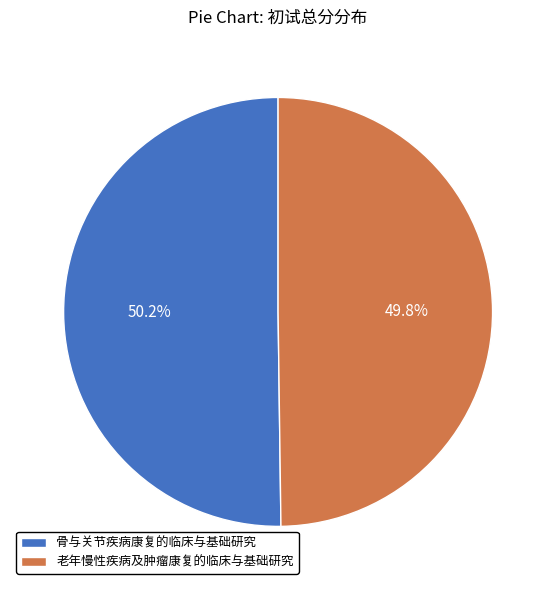

To the nearest percent, what percentage of the pie is 骨与关节疾病康复的临床与基础研究?

50%